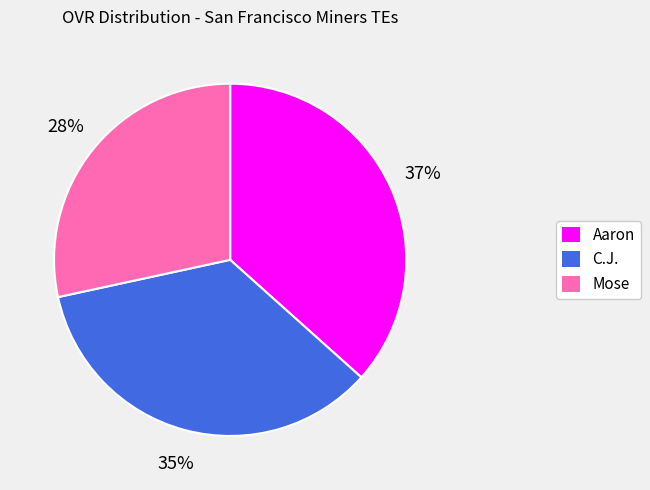

Is there any slice that represents more than half of the pie?

No